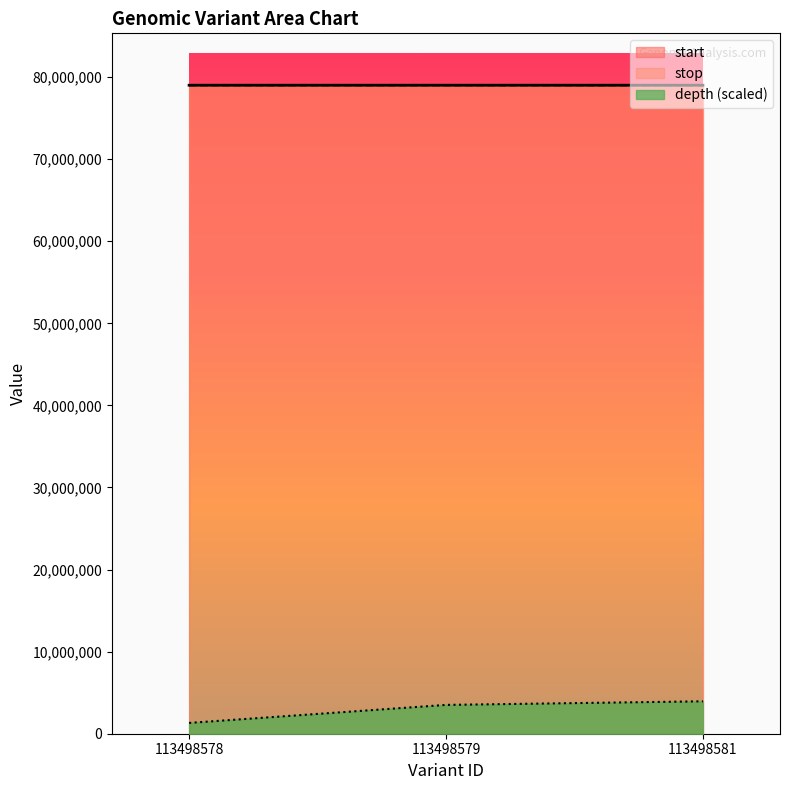

Where does the start series first go above 79014326?

113498581